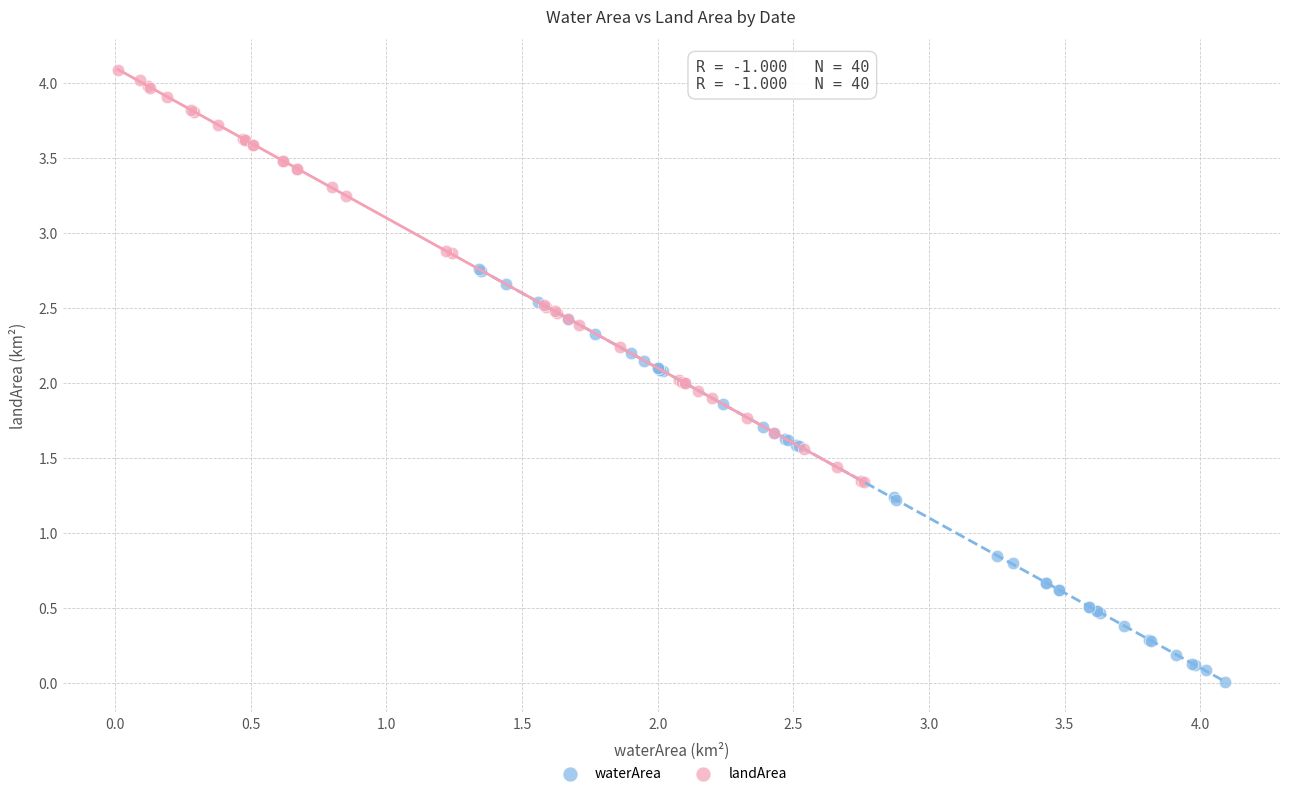

Which series reaches the minimum Y coordinate?

waterArea